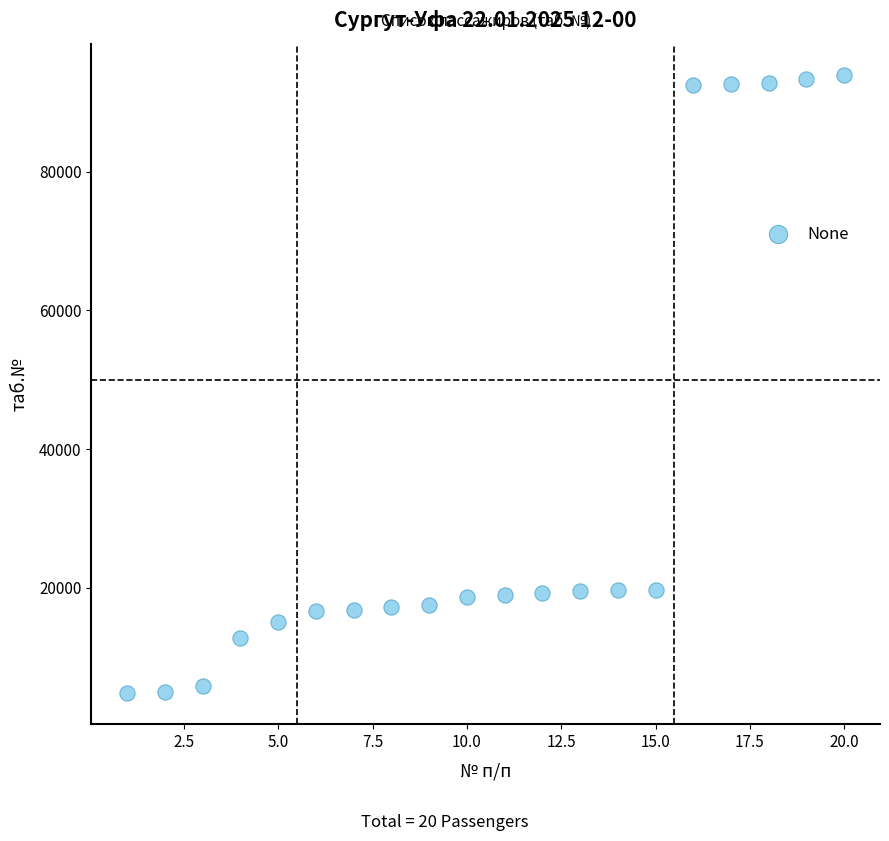

What is the range of X values (max minus min)?

19